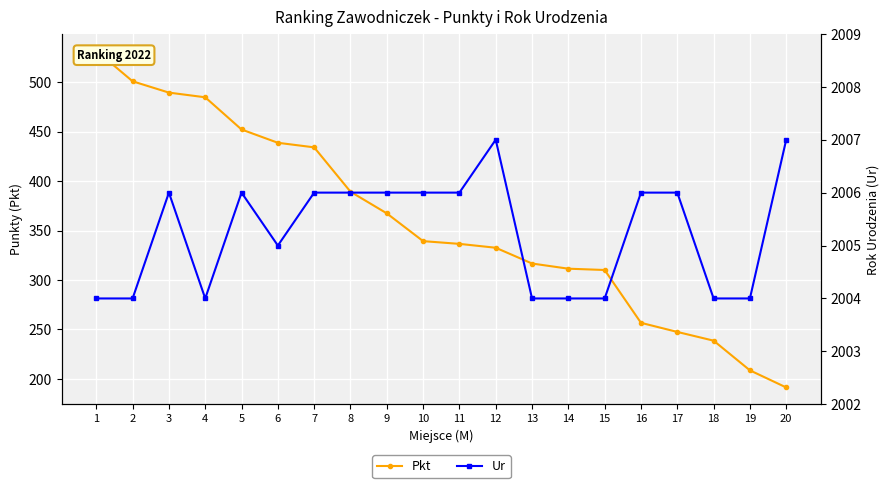

What is the spread (max minus min) of values at 11?

1669.5